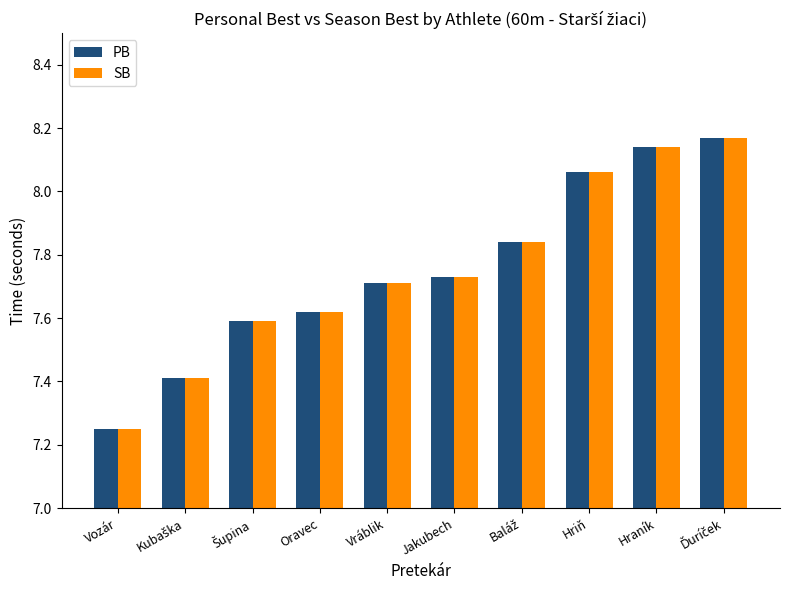

Which category has the lowest value in the SB series?

Vozár